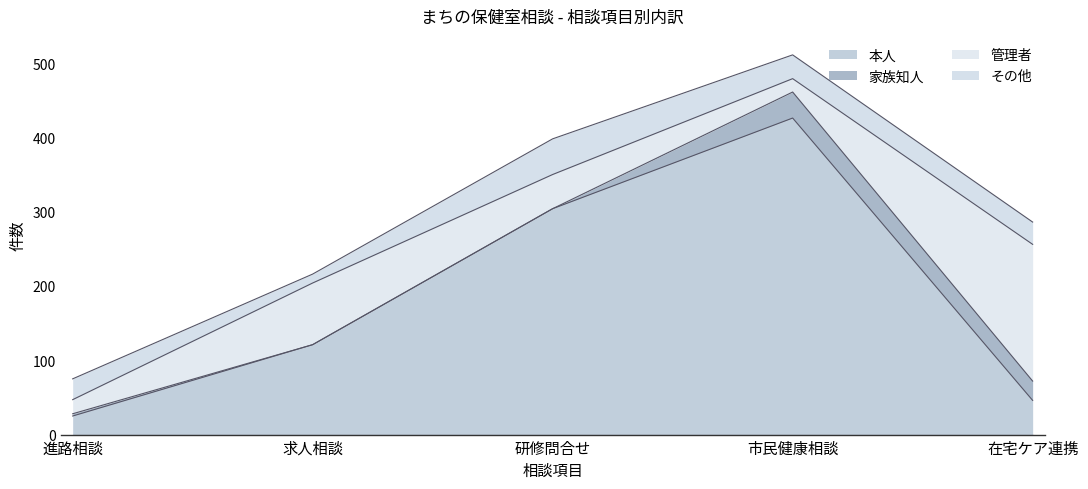

Where do 家族知人 and その他 first cross each other?

研修問合せ and 市民健康相談